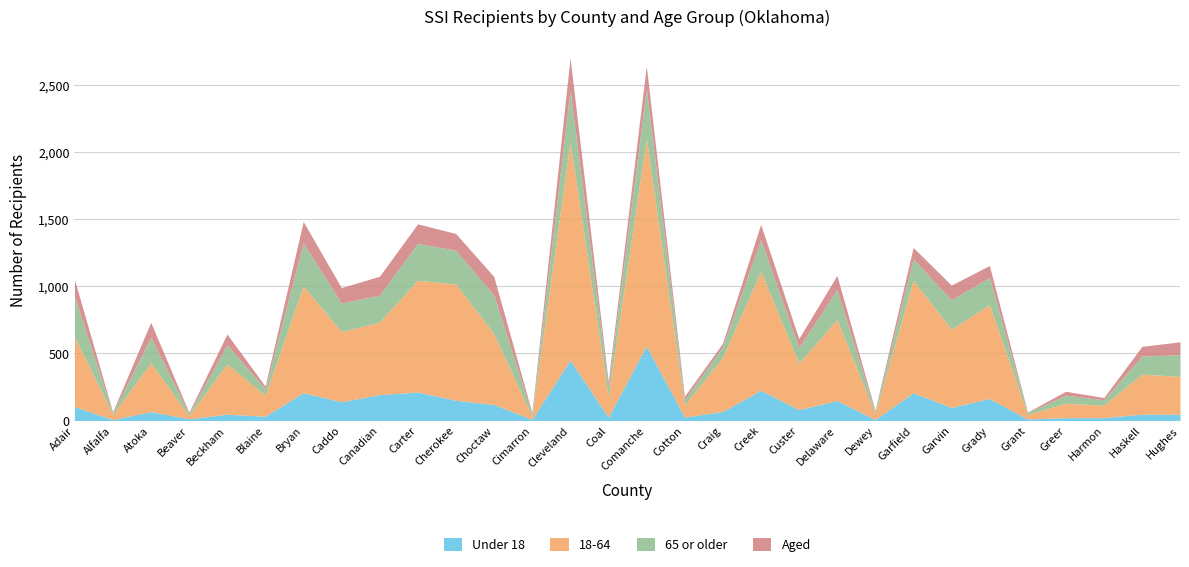

What is the sum of the Aged values at Creek and Custer?

181